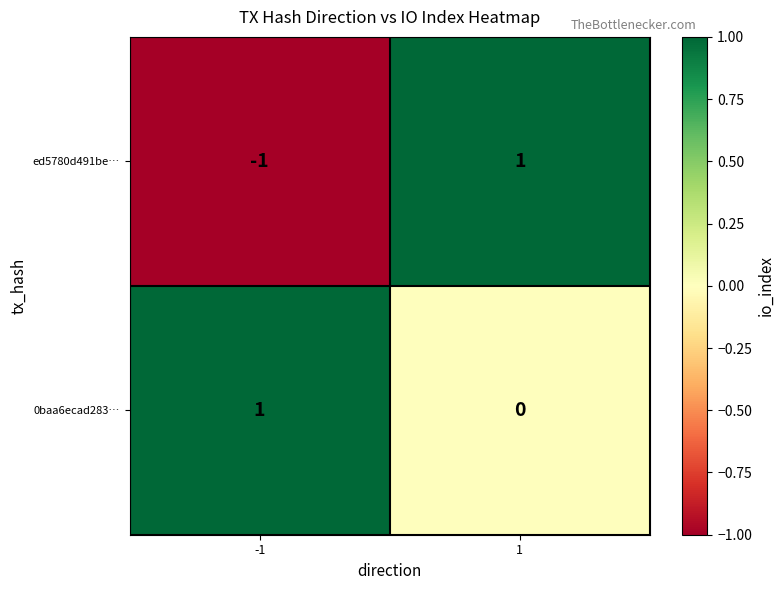

Which label corresponds to the smallest value in the chart?

-1